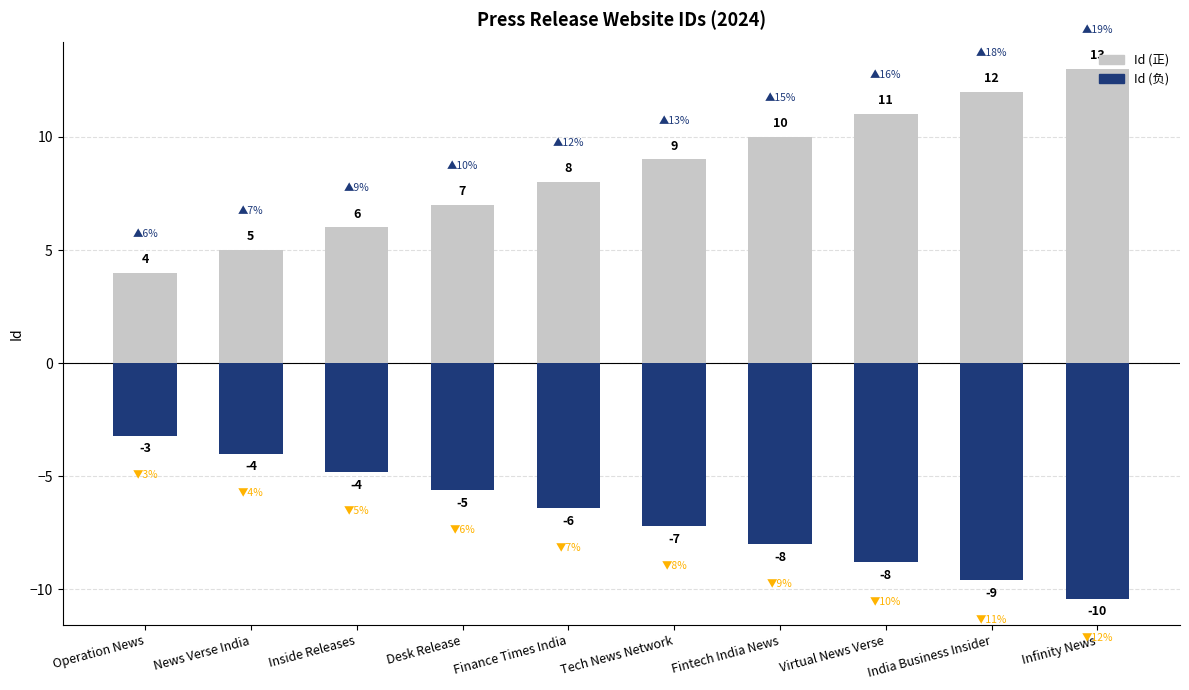

What is the label of the 6th bar from the left?

Tech News Network